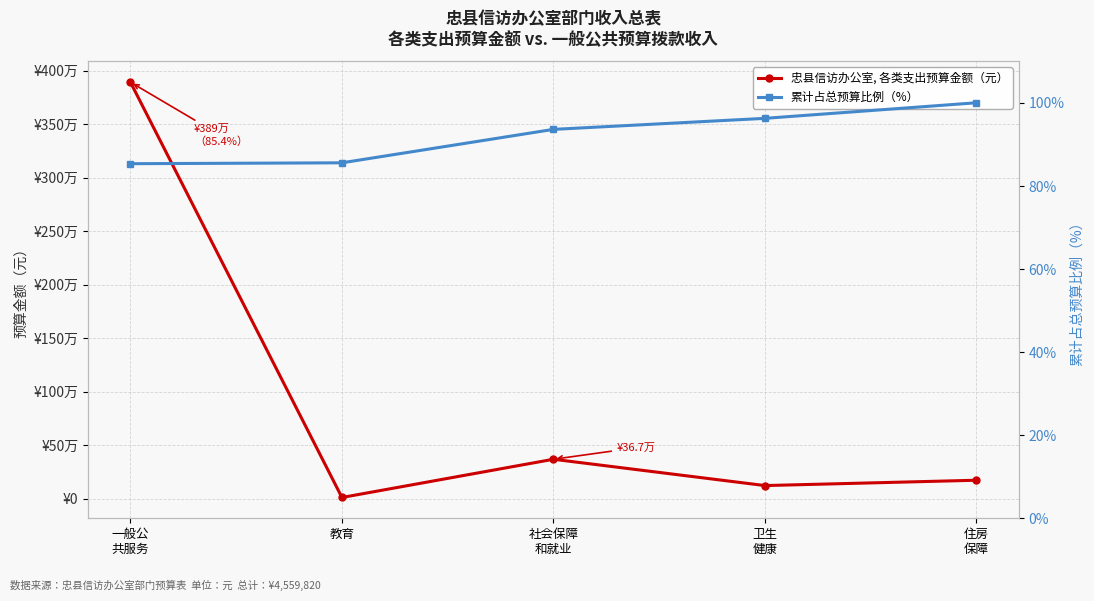

What is the minimum value for 忠县信访办公室, 各类支出预算金额（元）?

9735.0